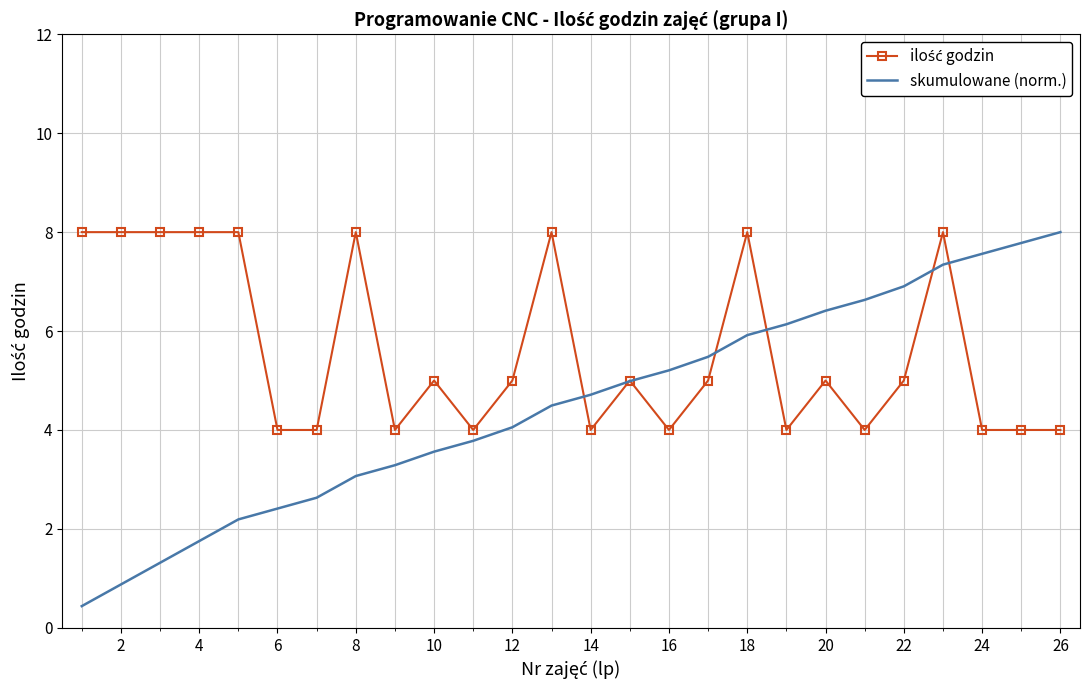

Which series has the largest range (max minus min)?

skumulowane (norm.)